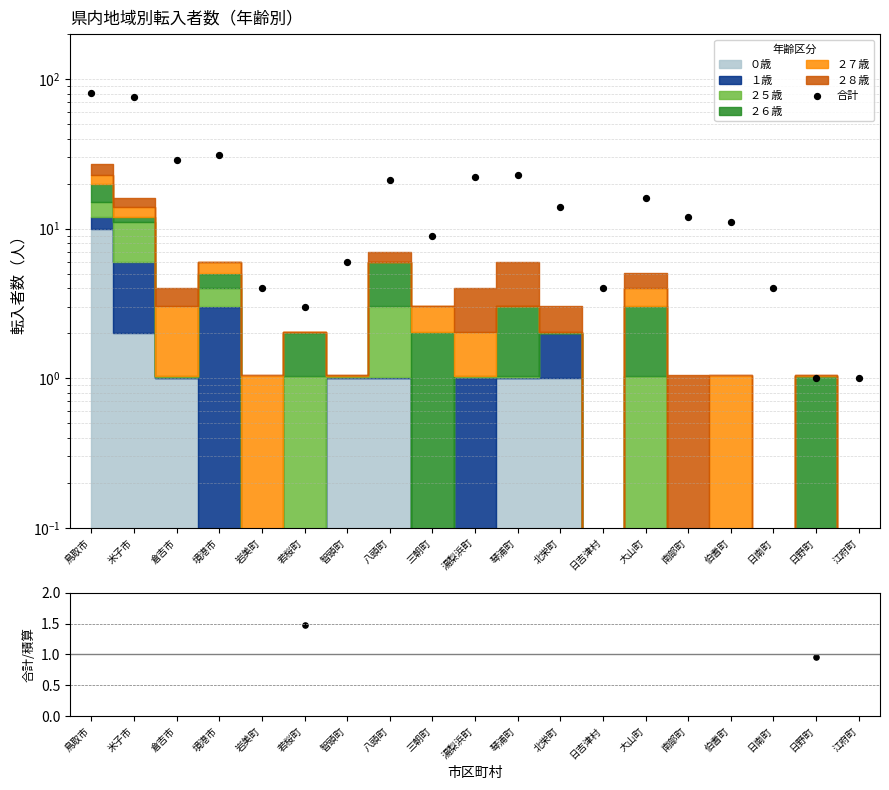

At which category is the sum across all series the highest?

鳥取市